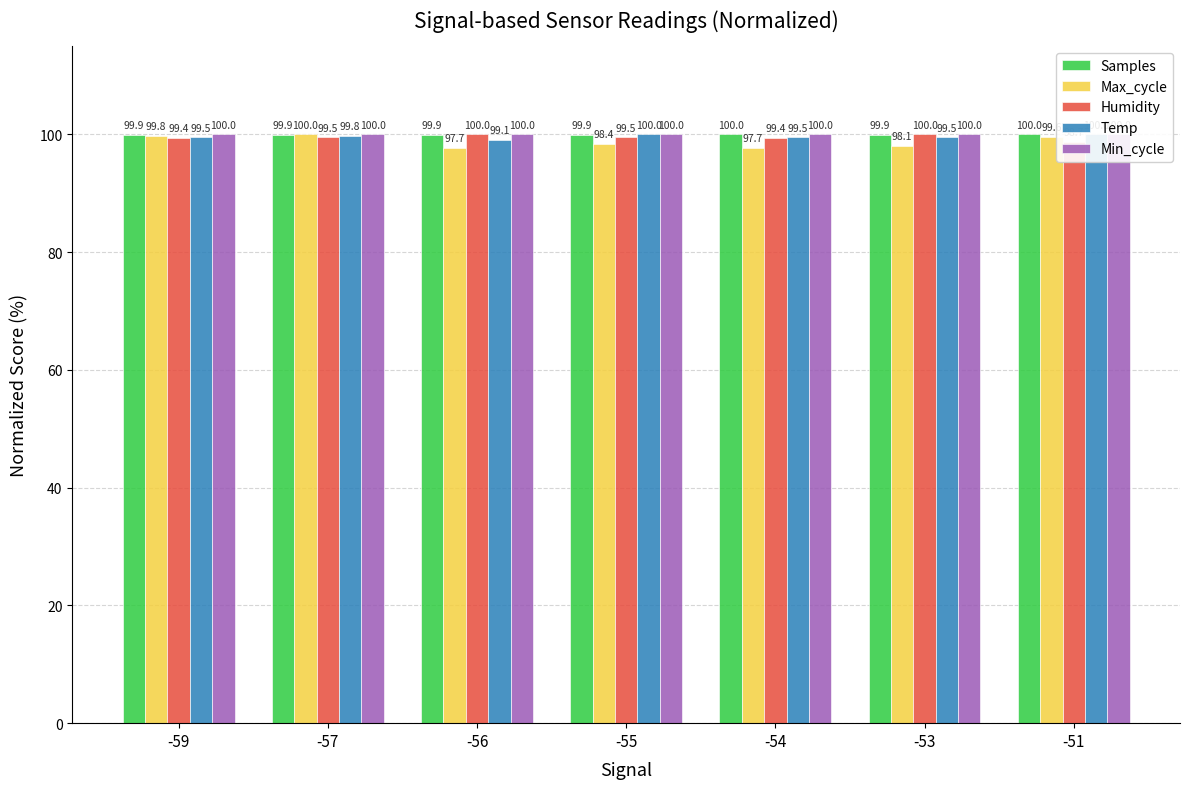

Which series changed the most between -55 and -51?

Max_cycle